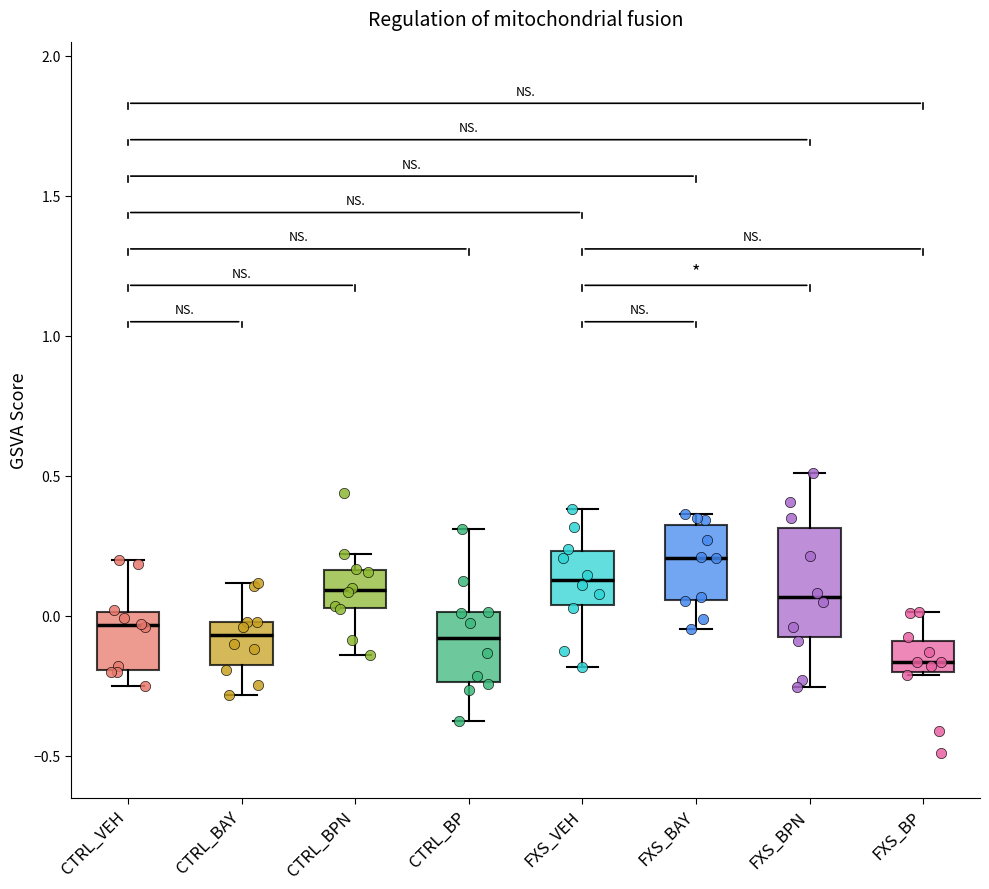

Reading left to right, transcribe this box plot: for each box, give where its median line is, the range the box spans, and where its two whiskers end, as read against the y-axis. The values are not printed on the chart, so give them approximately, as read against the axis.

CTRL_VEH: median -0.05, box -0.20 to 0.00, whiskers -0.25 to 0.20
CTRL_BAY: median -0.05, box -0.15 to 0.00, whiskers -0.30 to 0.10
CTRL_BPN: median 0.10, box 0.05 to 0.15, whiskers -0.15 to 0.20
CTRL_BP: median -0.10, box -0.25 to 0.00, whiskers -0.40 to 0.30
FXS_VEH: median 0.15, box 0.05 to 0.25, whiskers -0.20 to 0.40
FXS_BAY: median 0.20, box 0.05 to 0.30, whiskers -0.05 to 0.35
FXS_BPN: median 0.05, box -0.10 to 0.30, whiskers -0.25 to 0.50
FXS_BP: median -0.15, box -0.20 to -0.10, whiskers -0.20 to 0.00